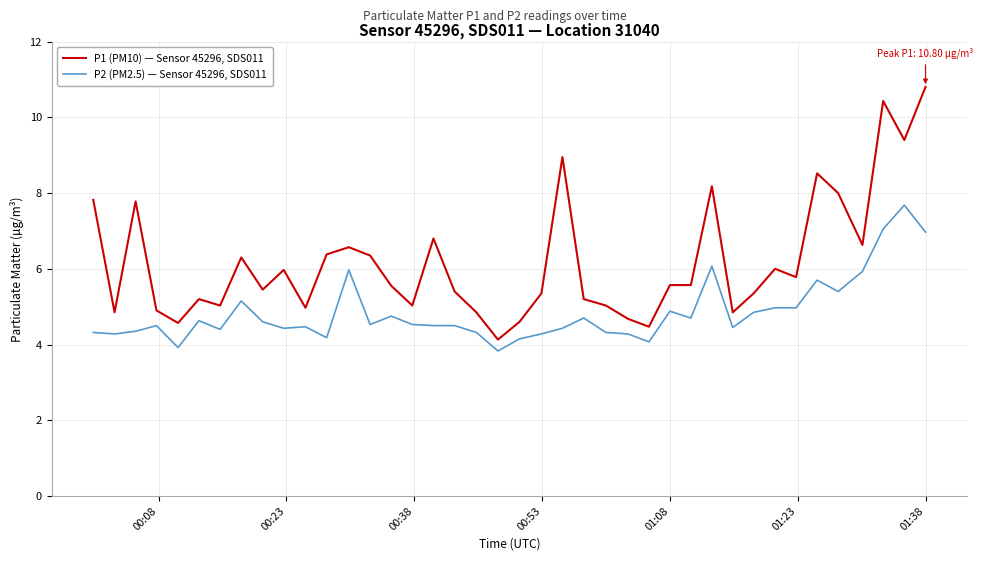

What is the maximum value shown in the chart?

10.8